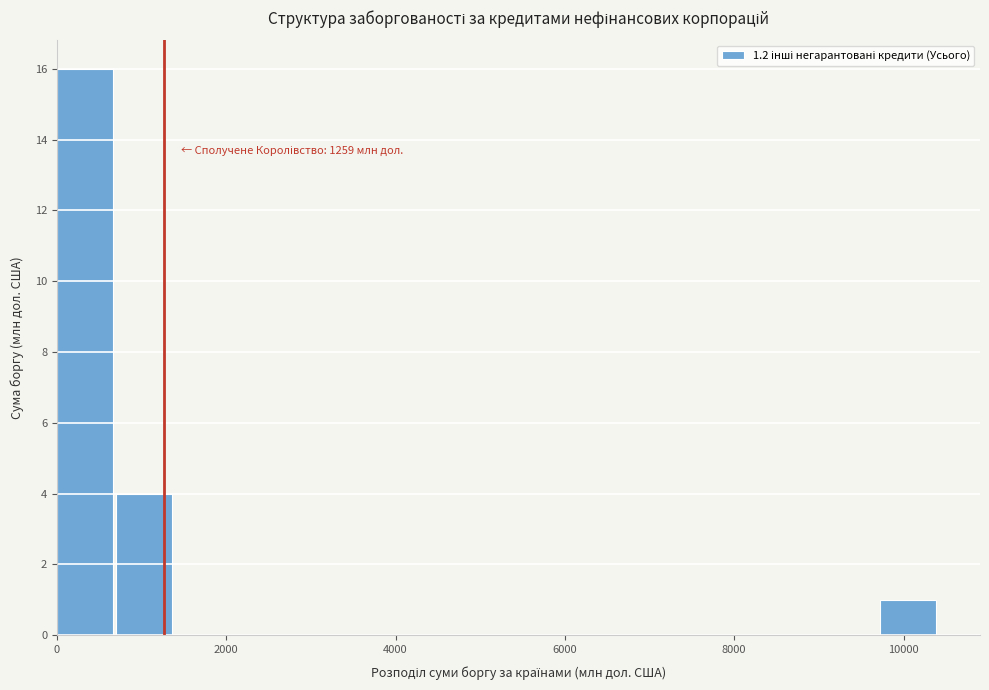

Read against the x-axis, roughly where is the centre of the tallest bar?

400